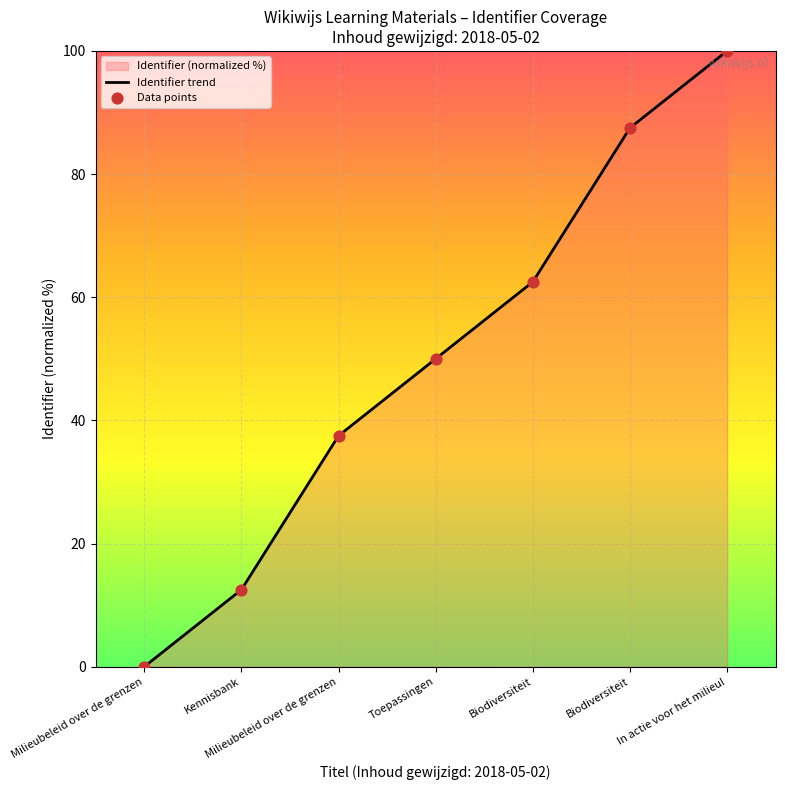

Is the value of Data points at Kennisbank greater than the value of Identifier trend at In actie voor het milieu!?

No